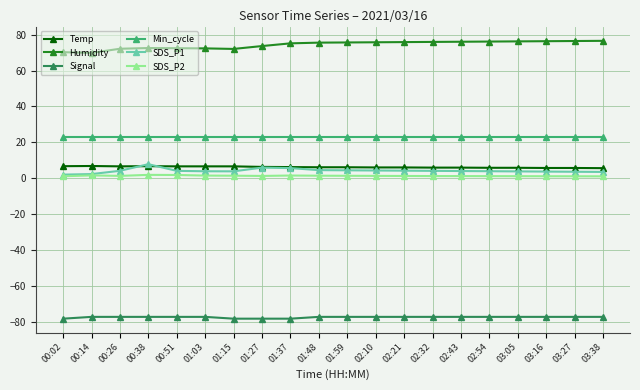

How many categories are shown in the chart?

20